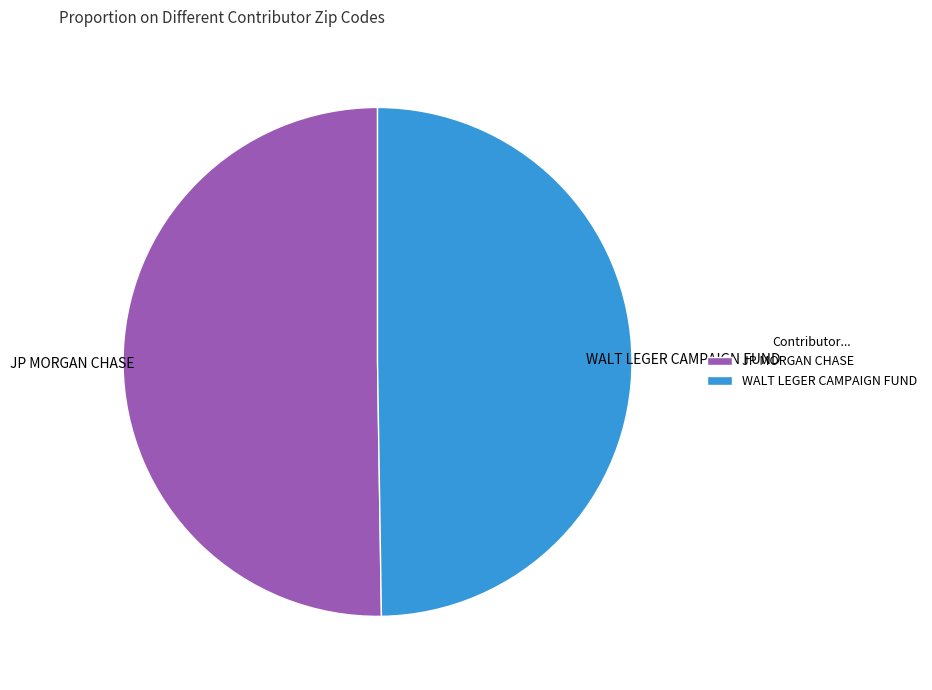

Is it true that WALT LEGER CAMPAIGN FUND is 50% of the pie?

True